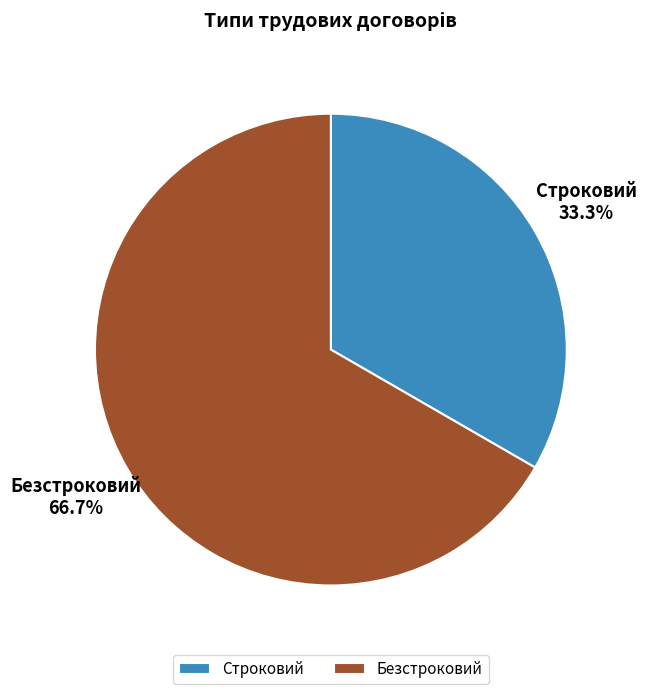

Does any single category account for the majority?

Yes